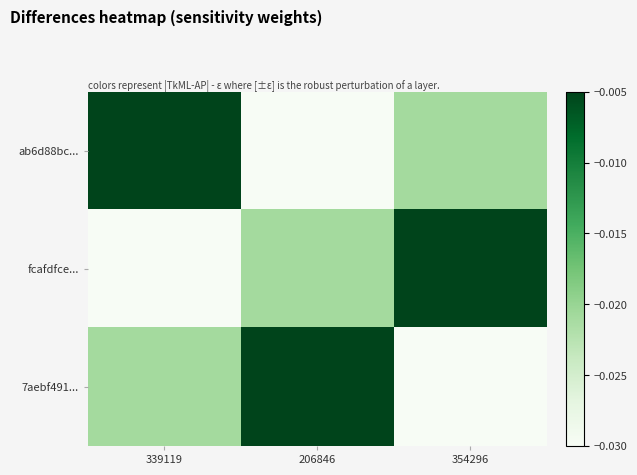

How many data points does each series have?

3